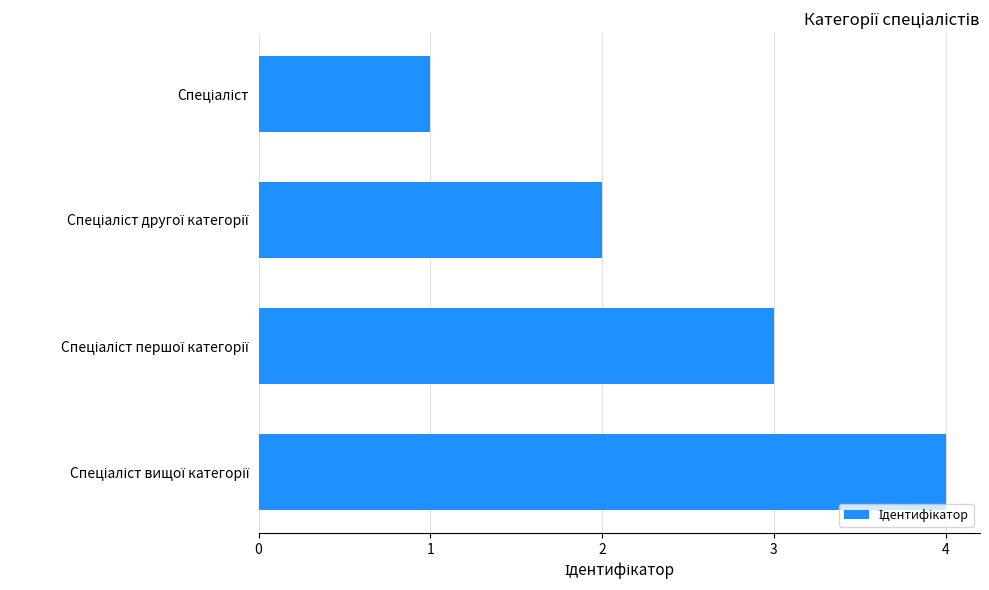

What is the maximum value shown in the chart?

4